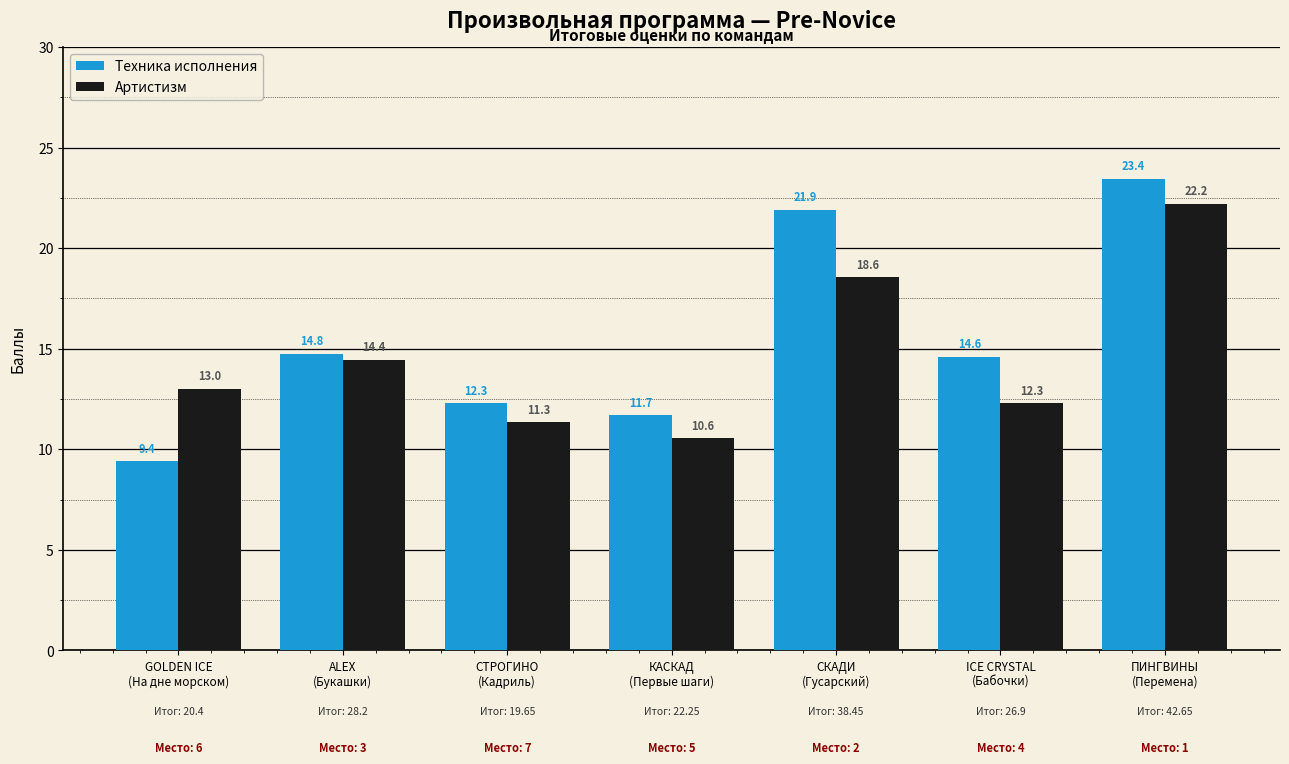

At which category is the sum across all series the highest?

ПИНГВИНЫ
(Перемена)